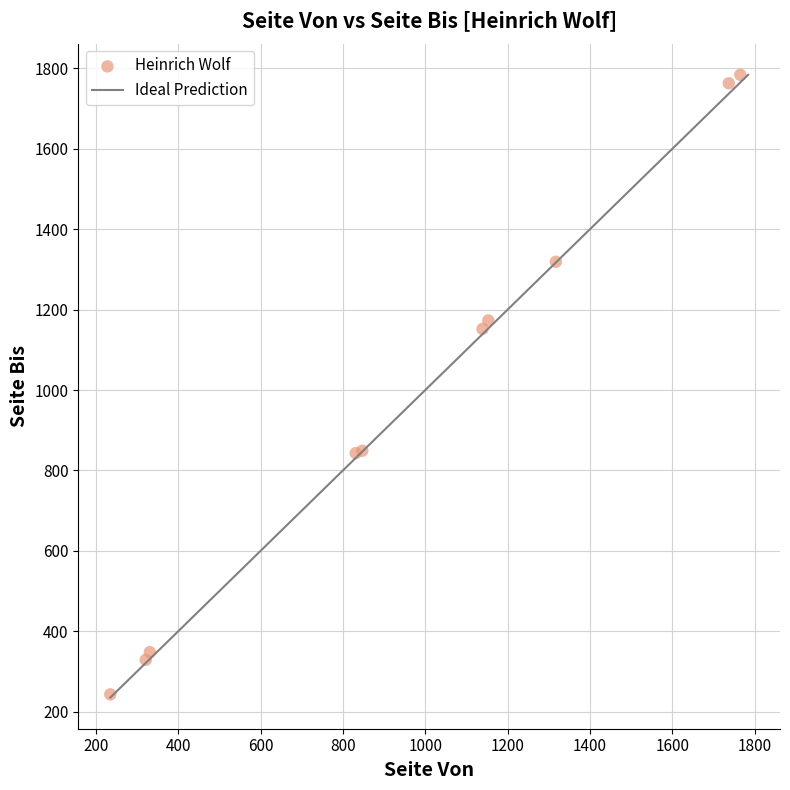

What Y value in the scatter plot is closest to 1013?

1152